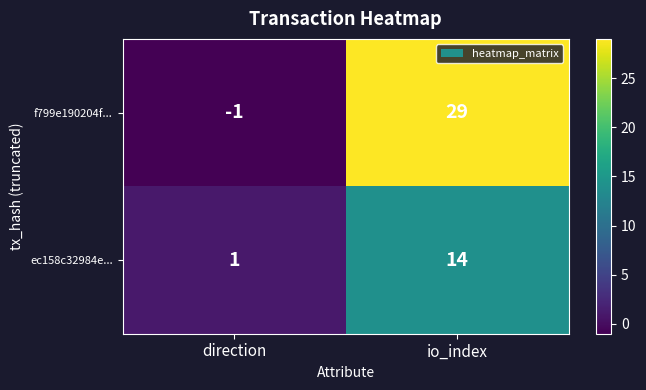

How many series are shown in this chart?

2